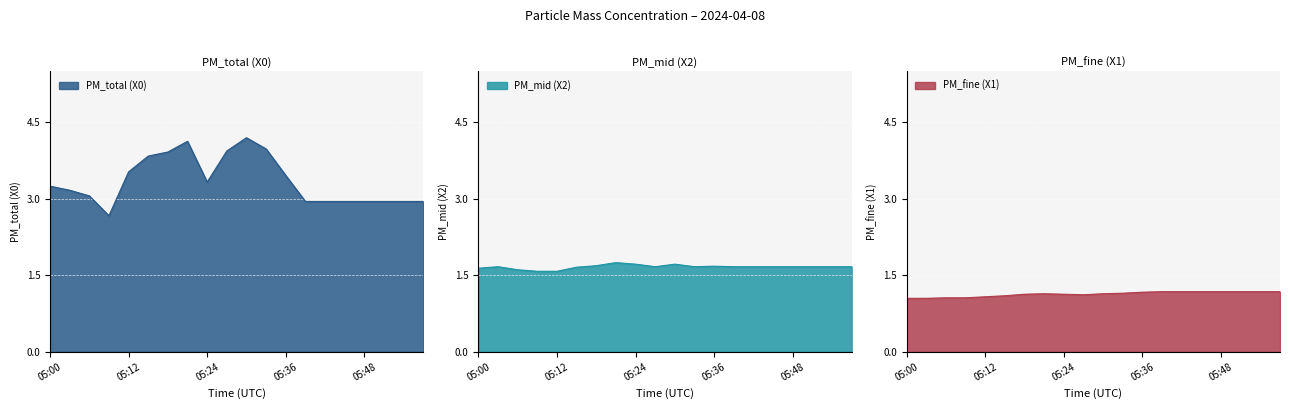

What is the difference between the highest and lowest values at 05:21?

3.0